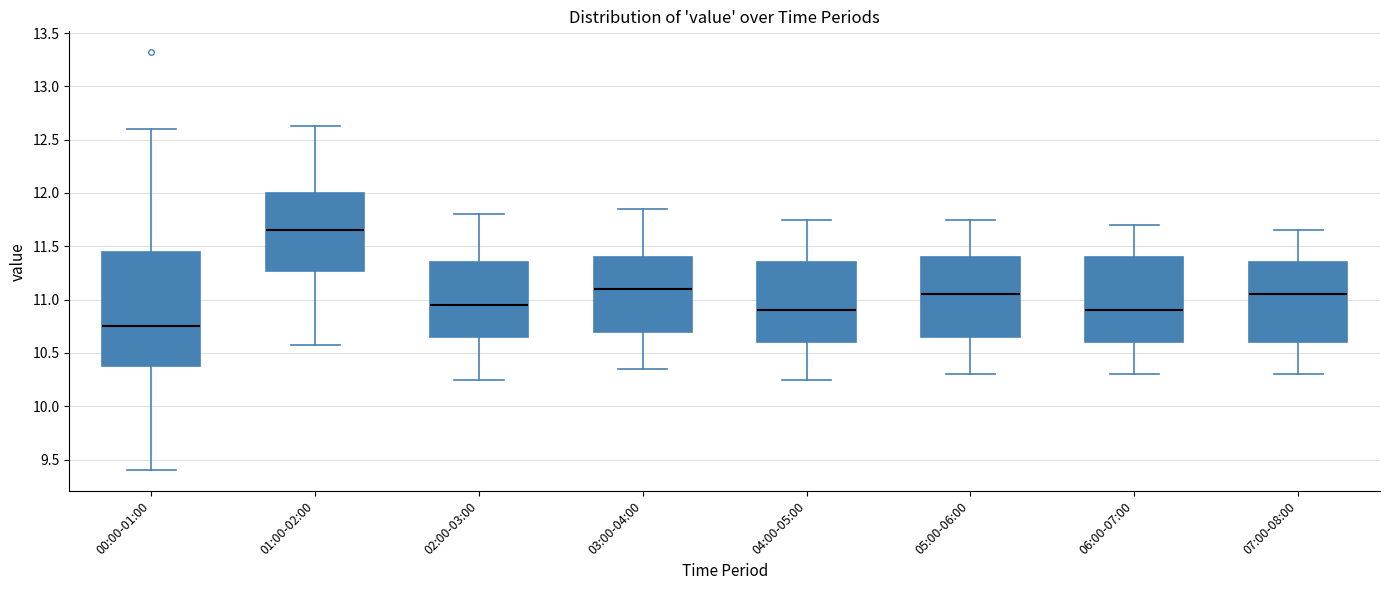

Which box is the tallest, from its lower edge to its upper edge?

00:00-01:00